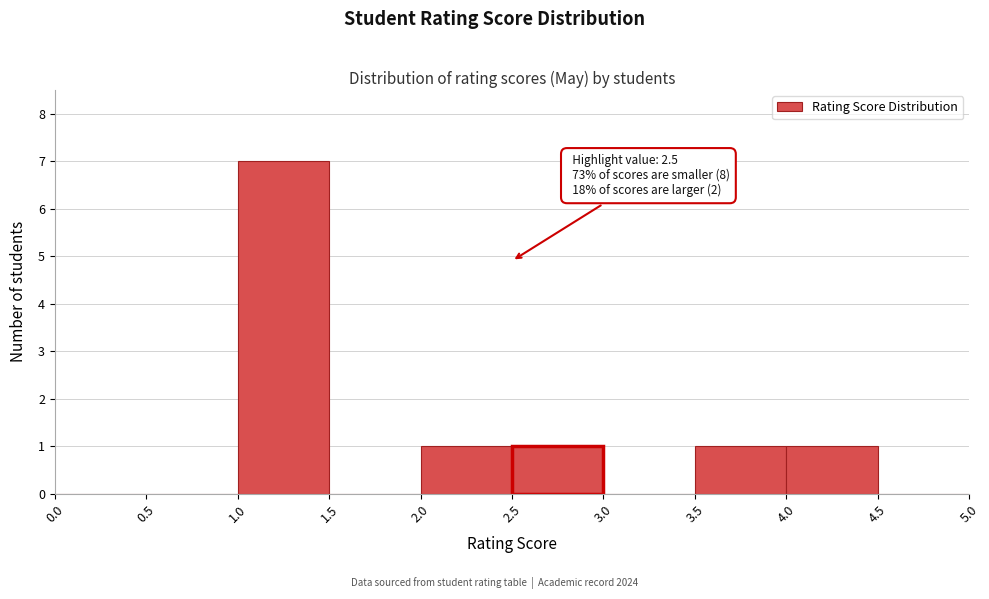

Which range on the x-axis has the tallest bar?

1.0 to 1.5